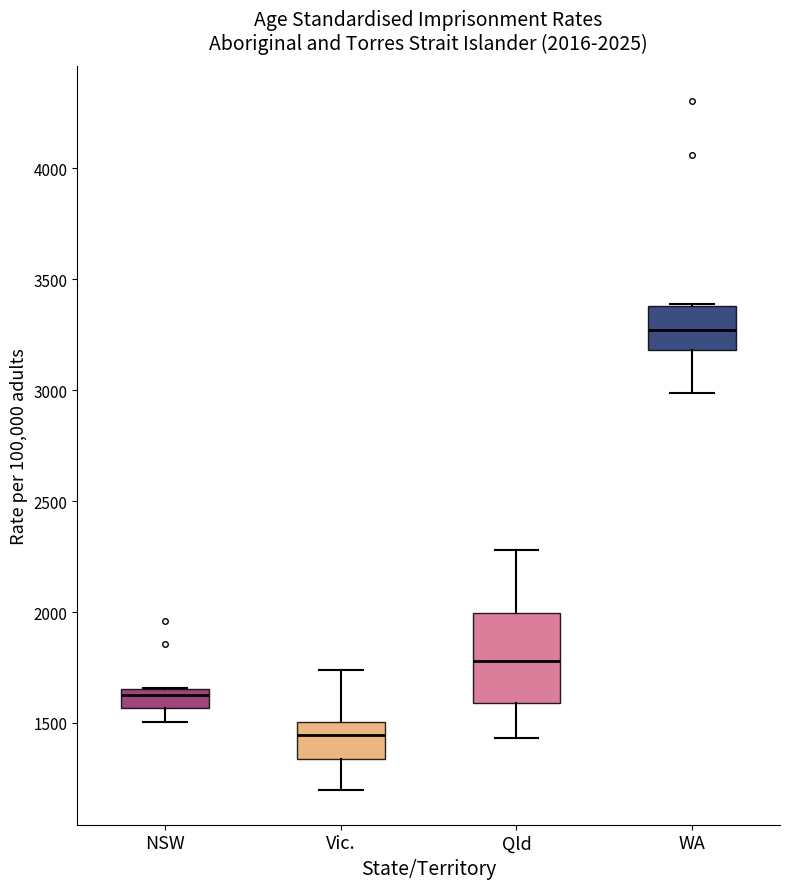

Which box has the lowest median line?

Vic.